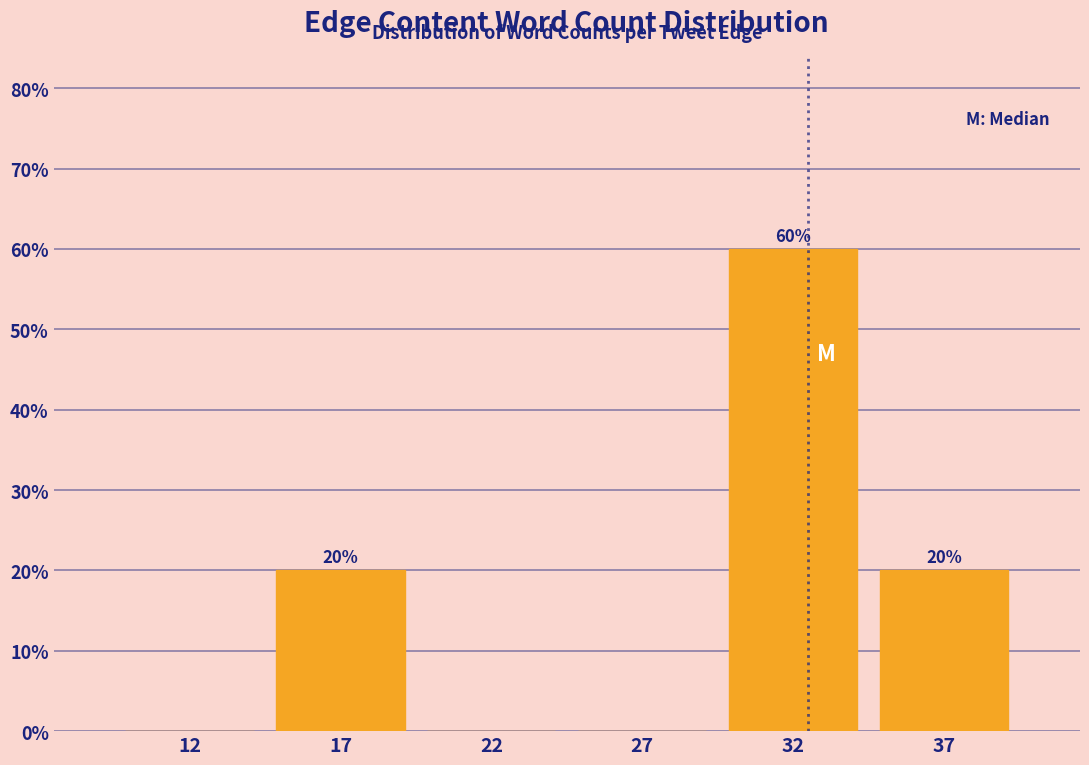

Reading left to right, extract all data points from this chart.

12=0	17=20	22=0	27=0	32=60	37=20